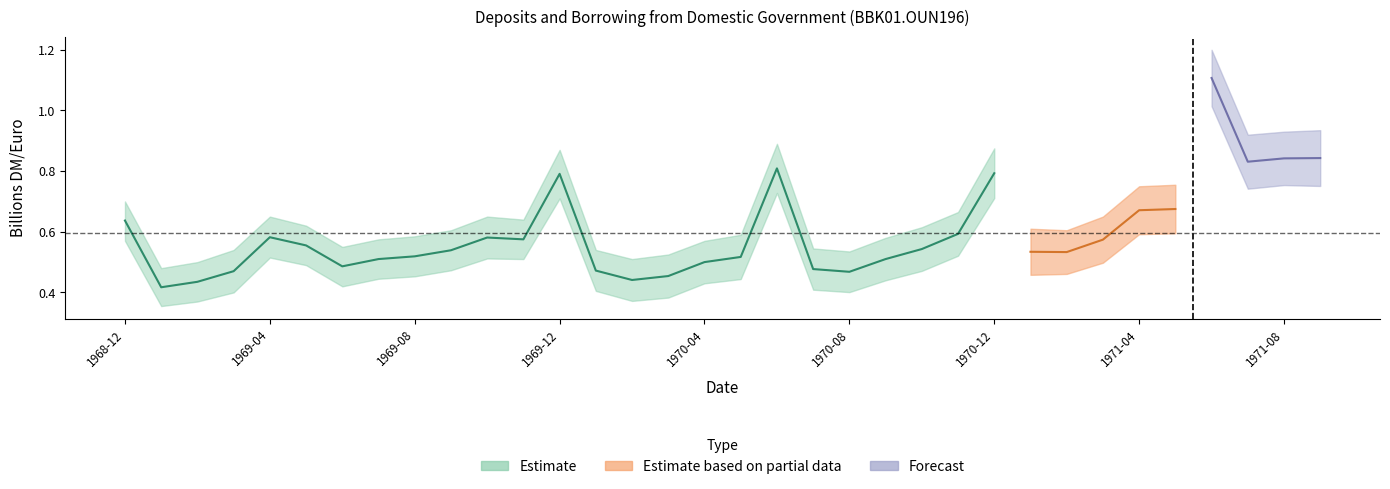

Between 1969-02 and 1971-01, which is larger?

1971-01